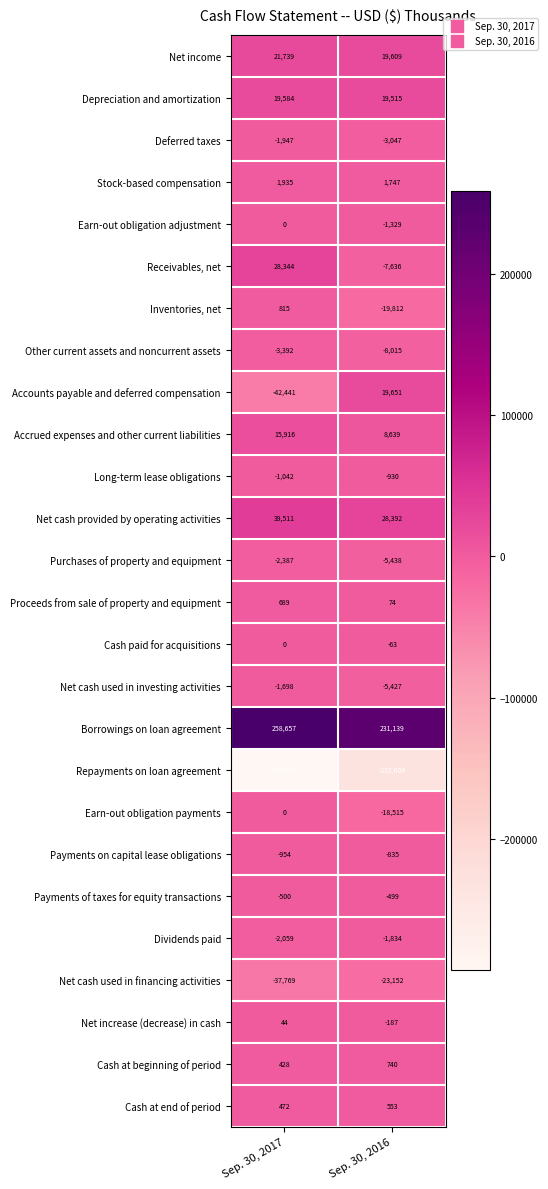

What is the total value across all series at Sep. 30, 2017?

1032